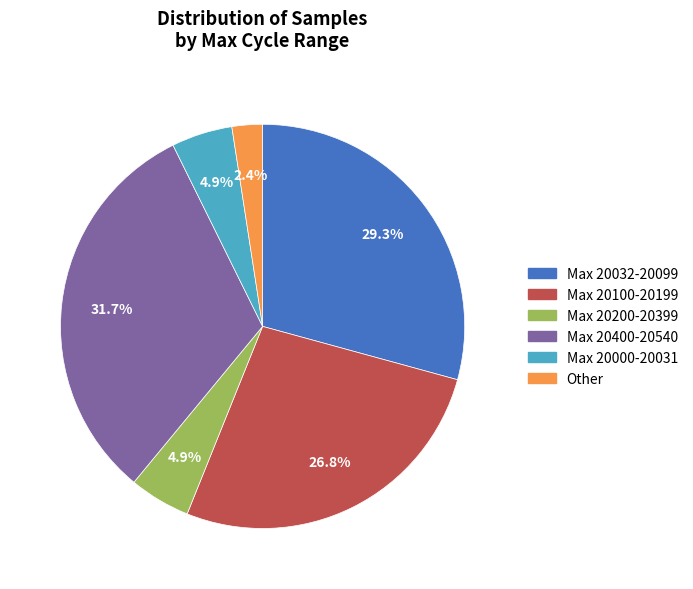

To the nearest percent, what is the average slice percentage?

17%